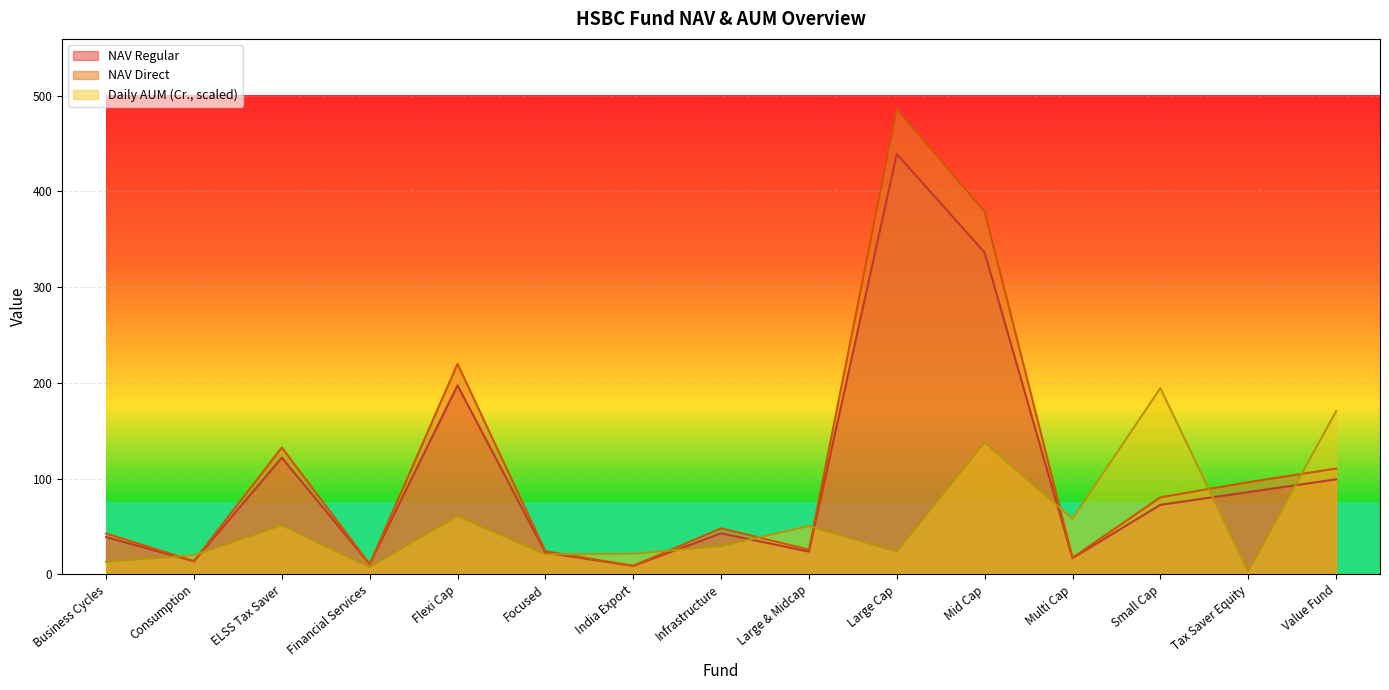

True or false: NAV Direct and NAV Regular cross at least once.

False